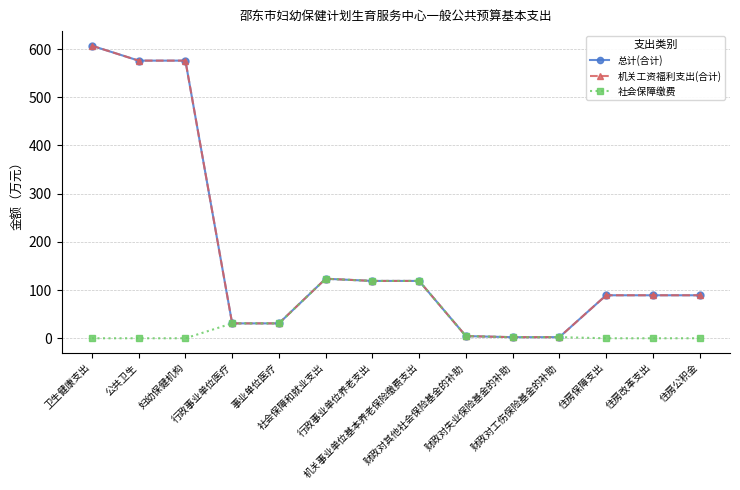

In 总计(合计), how many points are lower than both neighbors (excluding endpoints)?

1